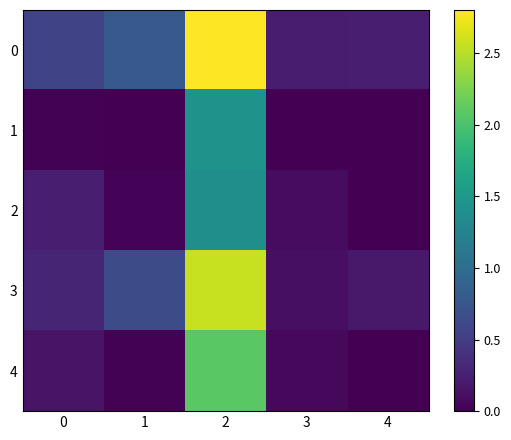

List the series in order of their peak value, lowest first.

2, 1, 4, 3, 0